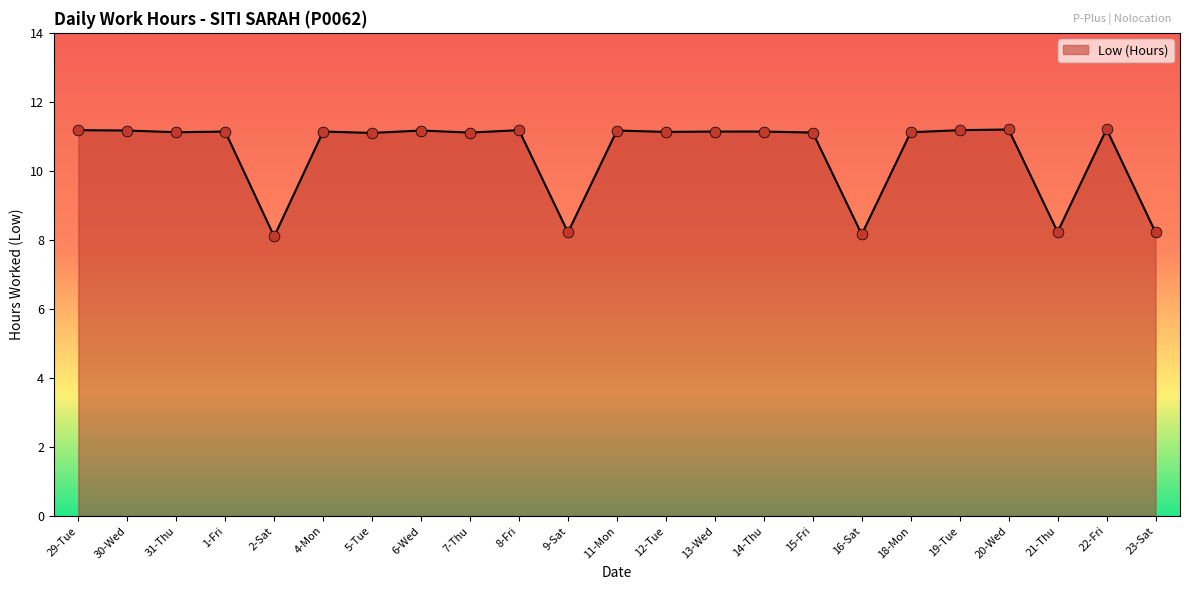

What is the ratio of the value at 23-Sat to the value at 18-Mon?

0.7